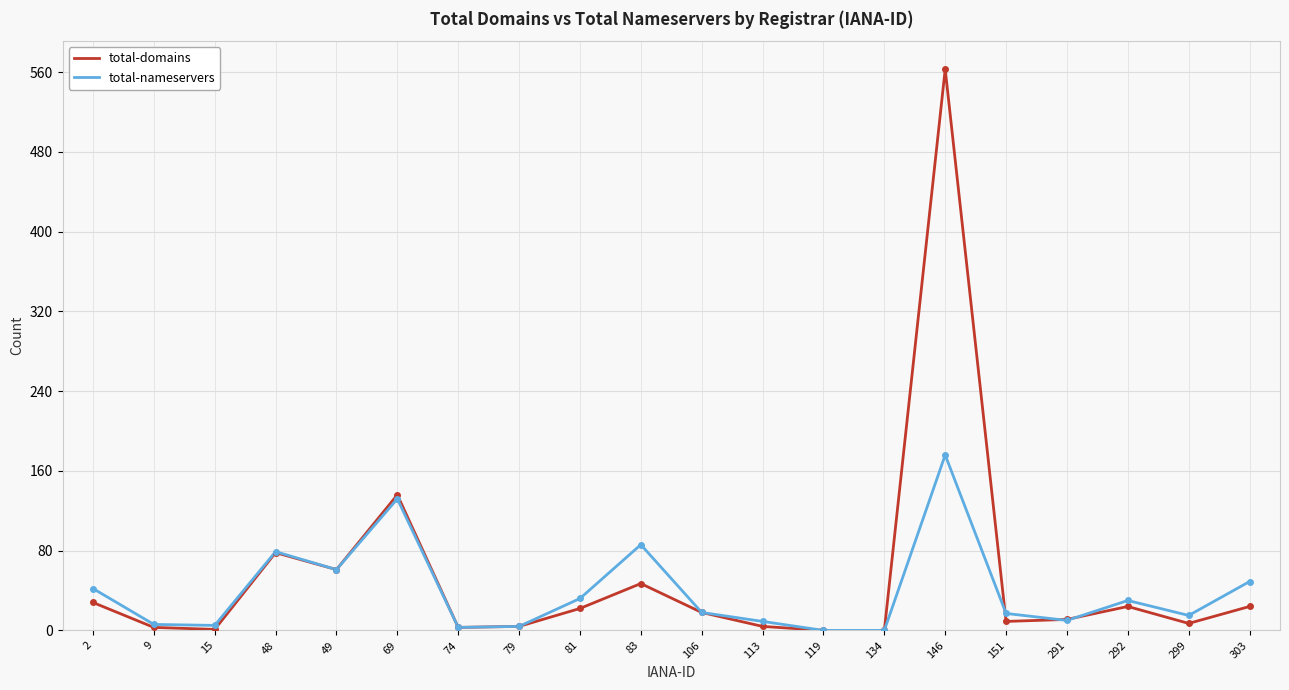

What is the sum of the total-nameservers values at 151 and 292?

47